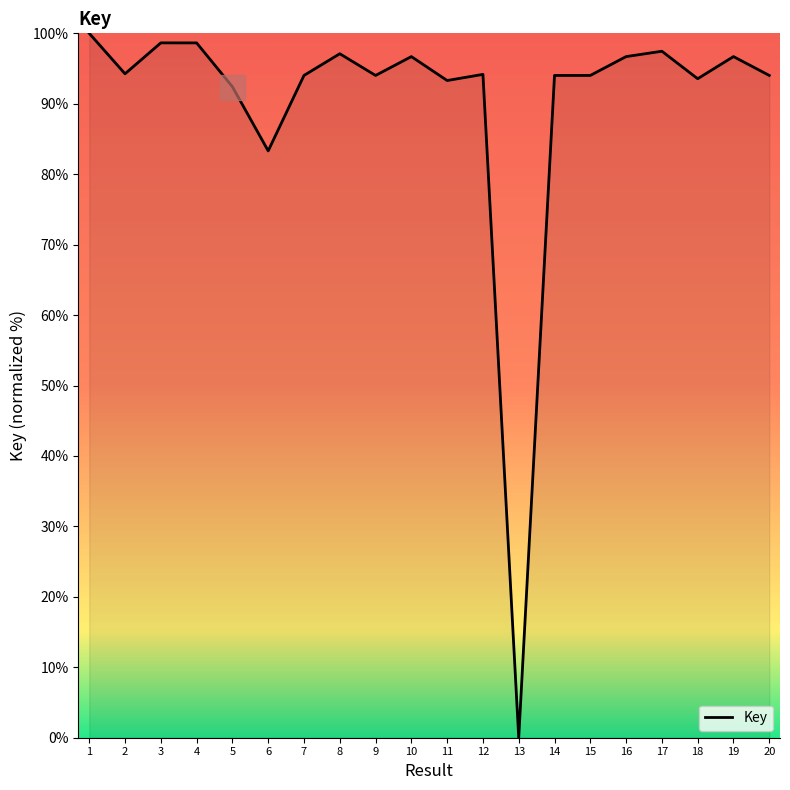

At which label does the data first exceed 94?

1